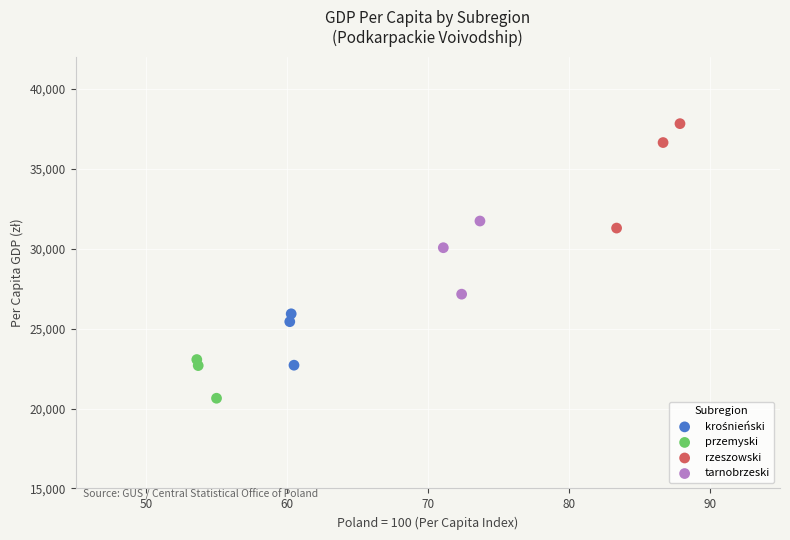

Which series contains the highest Y value?

rzeszowski